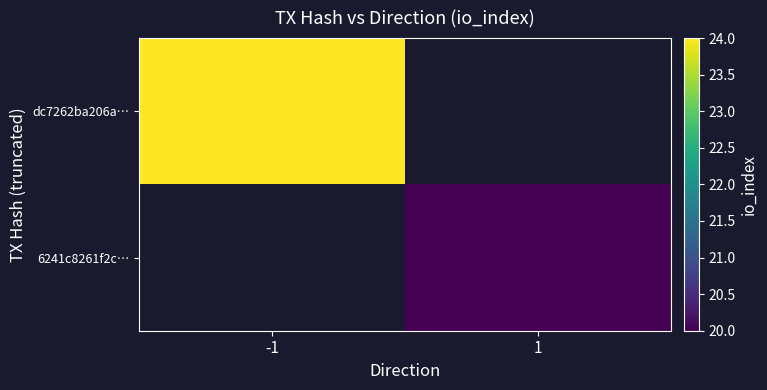

Which category has the lowest value in the dc7262ba206a… series?

-1